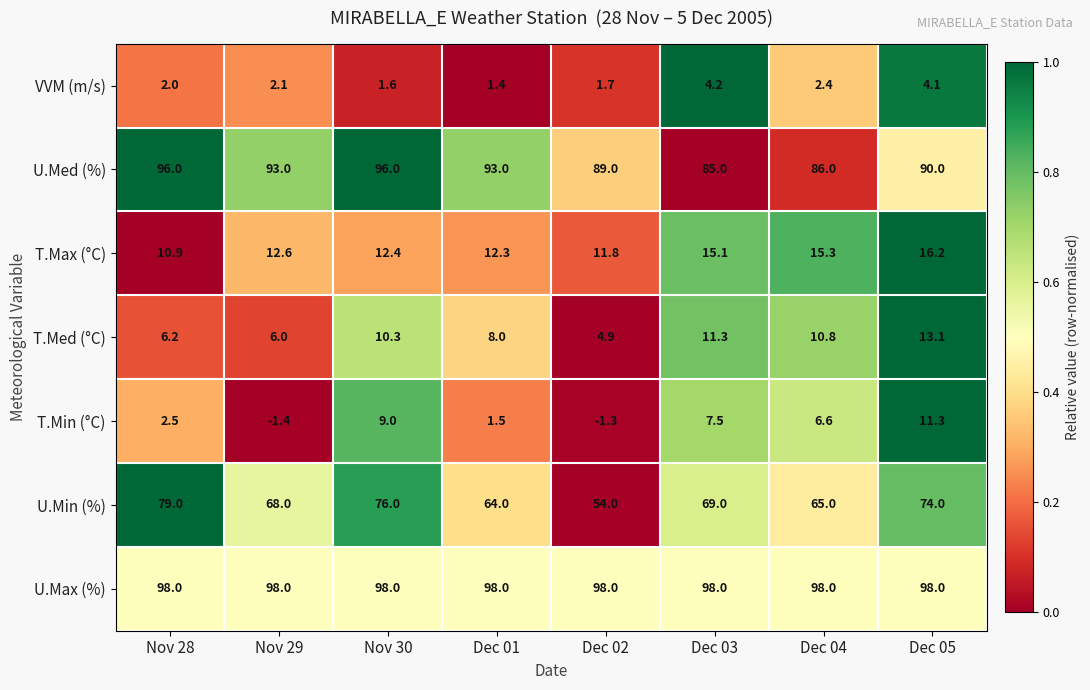

Rank the series at Nov 29 from highest to lowest value.

U.Max (%), U.Med (%), U.Min (%), T.Max (°C), T.Med (°C), VVM (m/s), T.Min (°C)